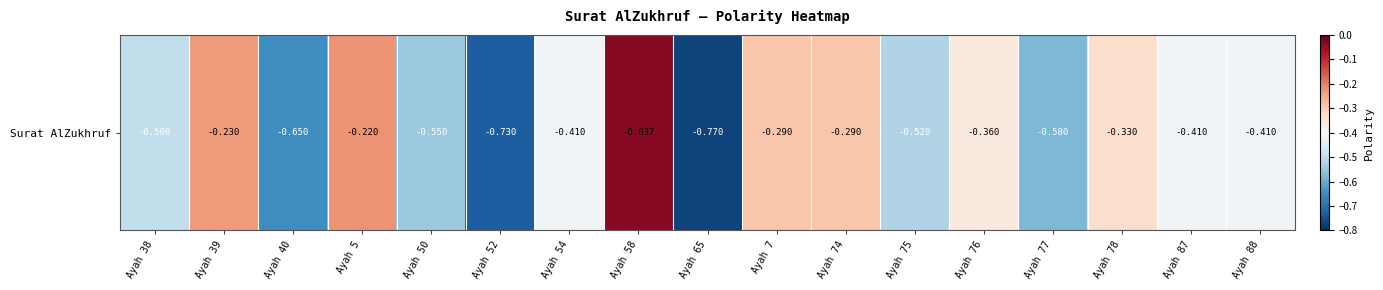

Reading left to right, list all the values displayed in this chart.

-0.5	-0.2	-0.7	-0.2	-0.6	-0.7	-0.4	-0.0	-0.8	-0.3	-0.3	-0.5	-0.4	-0.6	-0.3	-0.4	-0.4